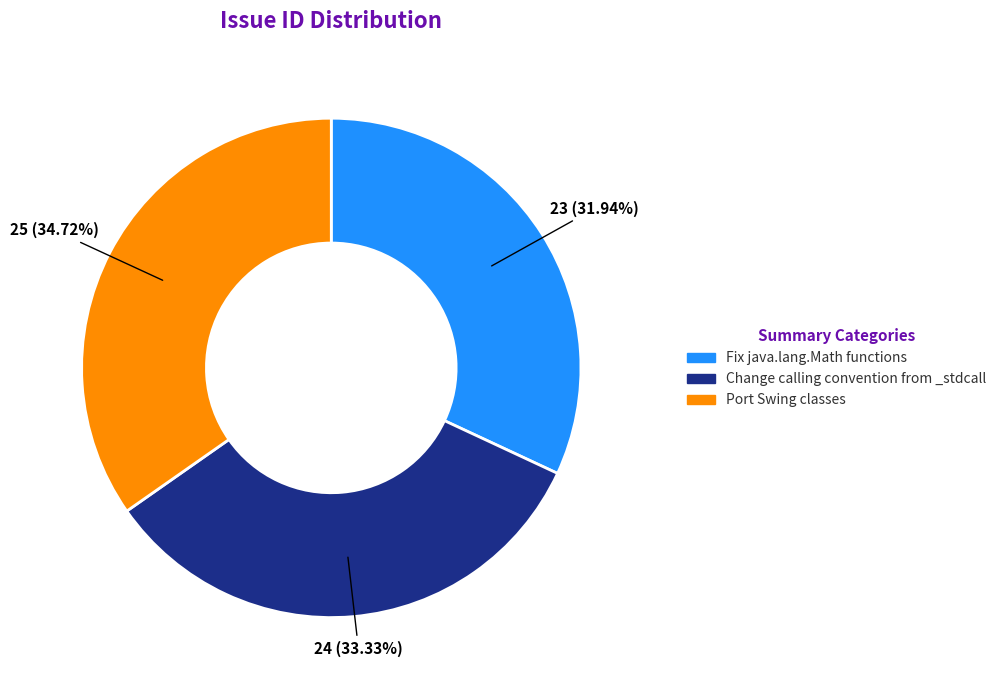

How much of the chart is everything except Fix java.lang.Math functions?

68.1%